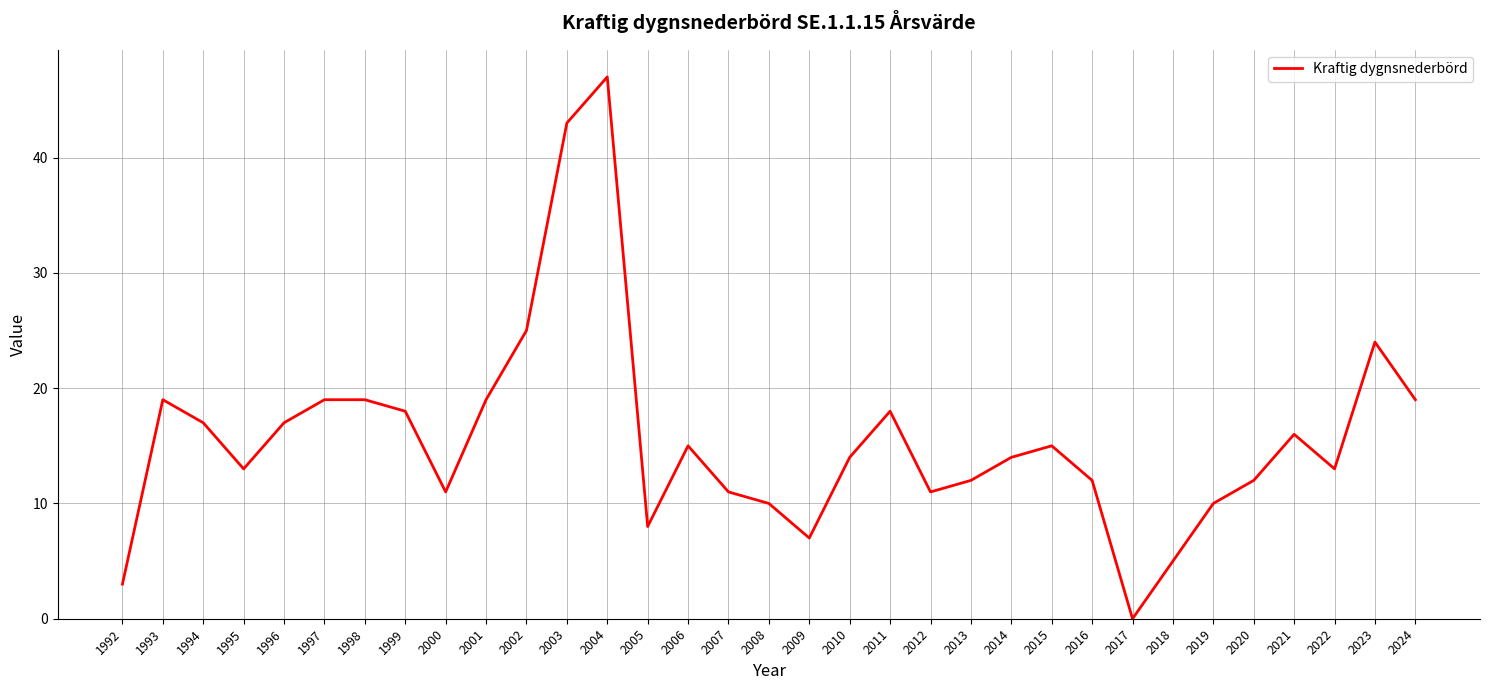

What is the change in value from 1998 to 2006?

-4